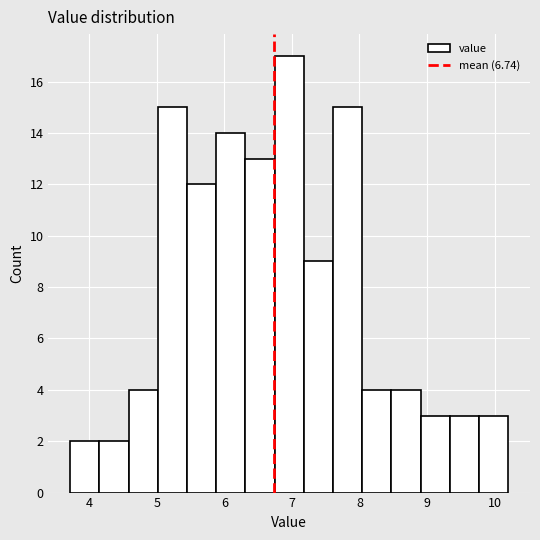

Over which range of the x-axis is the bar tallest?

6.7 to 7.2